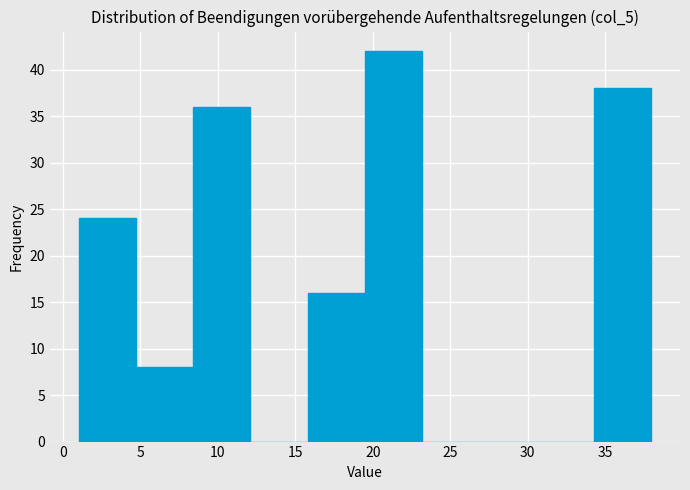

What is the height of the bar covering 34.3 to 38.0 on the x-axis? Neither the bar edges nor the heights are printed on the chart, so give them approximately, as read against the axes.

38